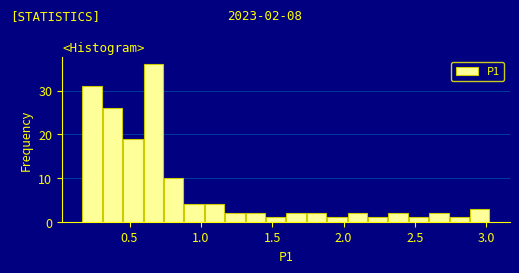

Read against the x-axis, roughly where is the centre of the tallest bar?

0.65